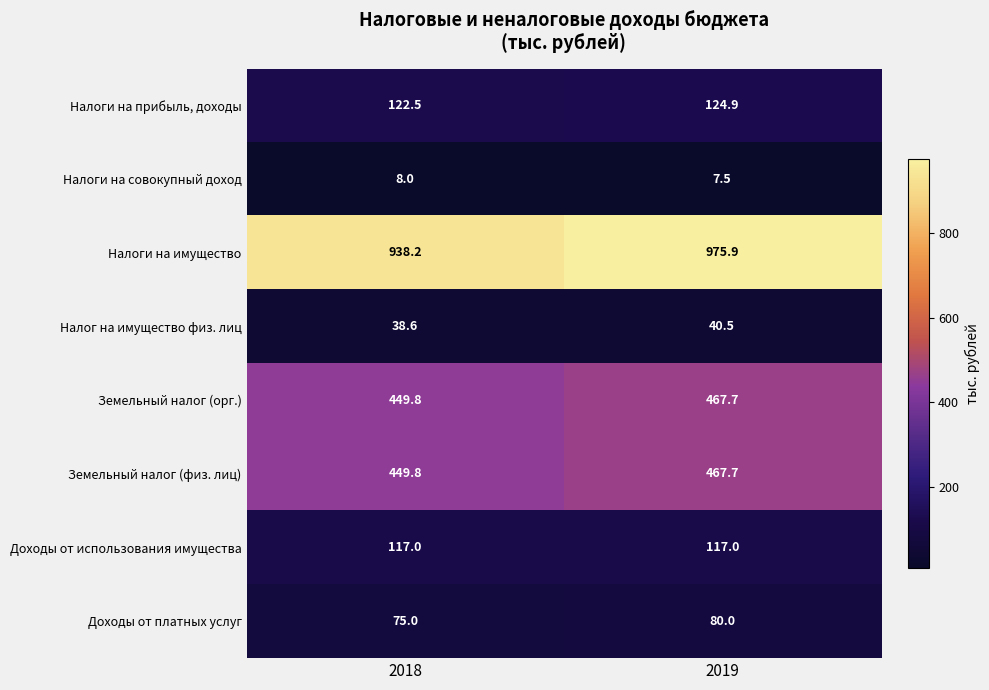

The Земельный налог (орг.) series shows 449.8 at 2018. True or false?

True